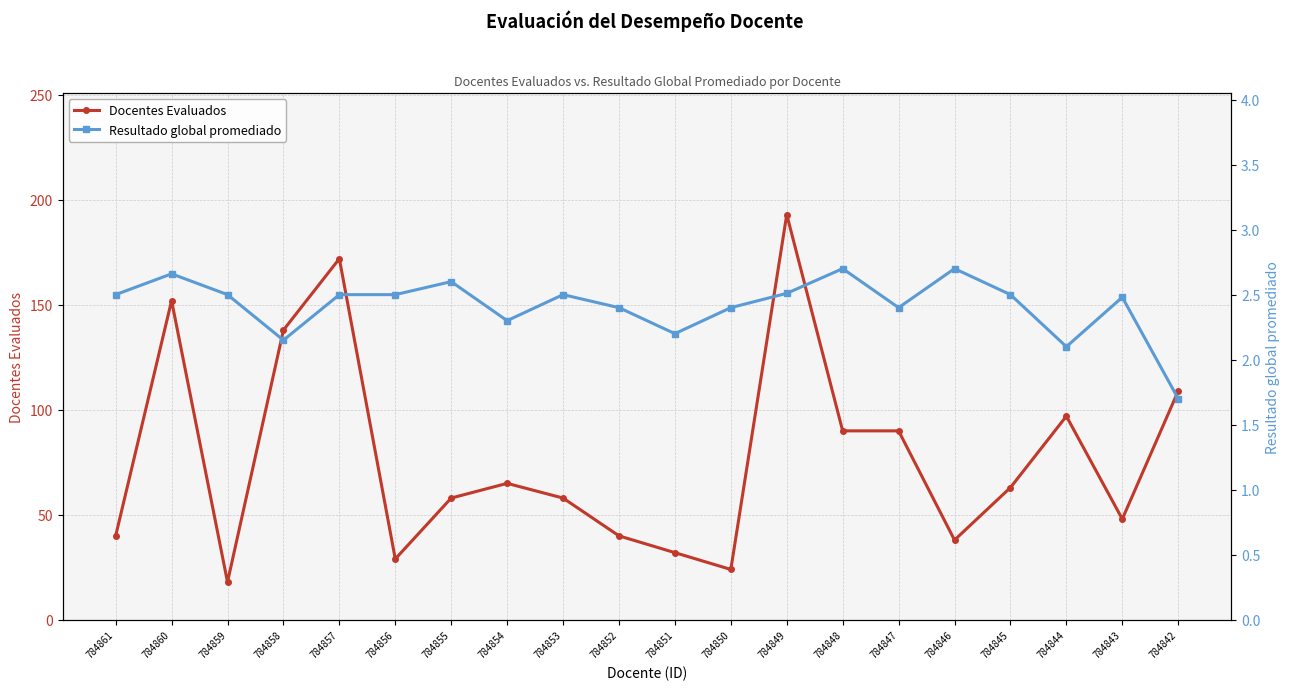

Is it true that Resultado global promediado equals 2.5 at 784857?

True